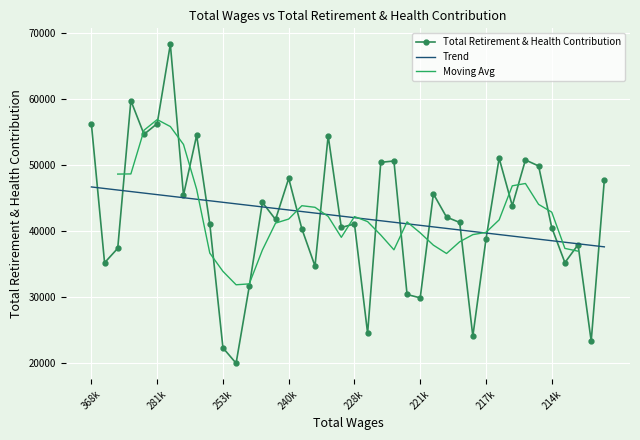

What is the minimum value for Total Retirement & Health Contribution?

19987.0